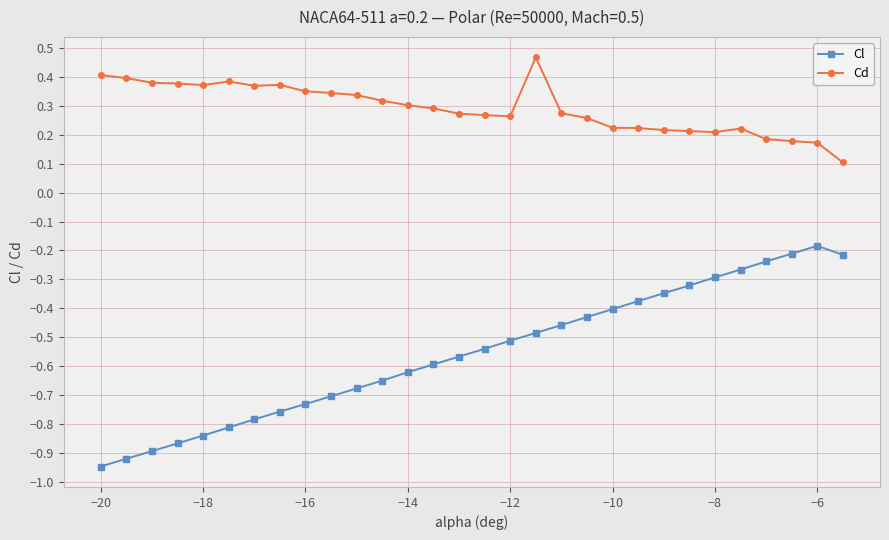

Rank the series by their average value, from lowest to highest.

Cl, Cd